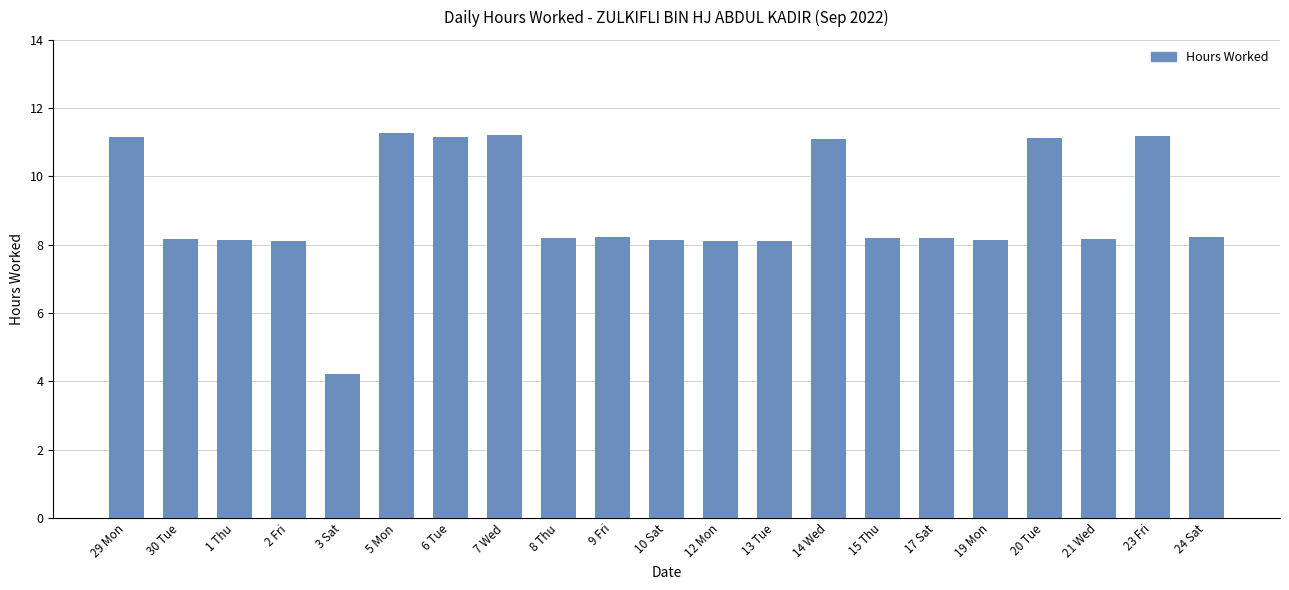

What is the label of the 20th bar from the right?

30 Tue